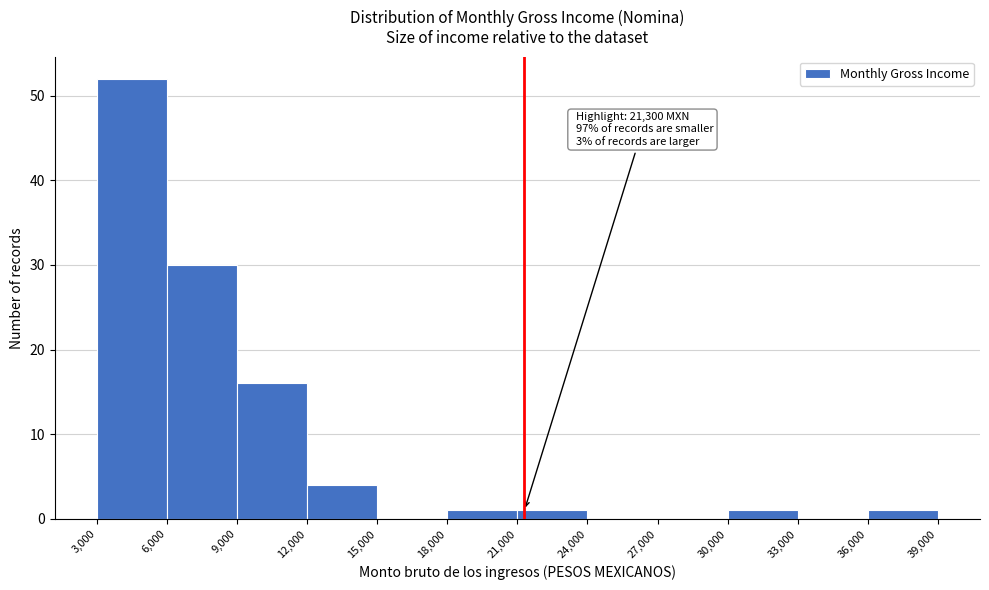

Which range on the x-axis has the tallest bar?

3,000 to 6,000